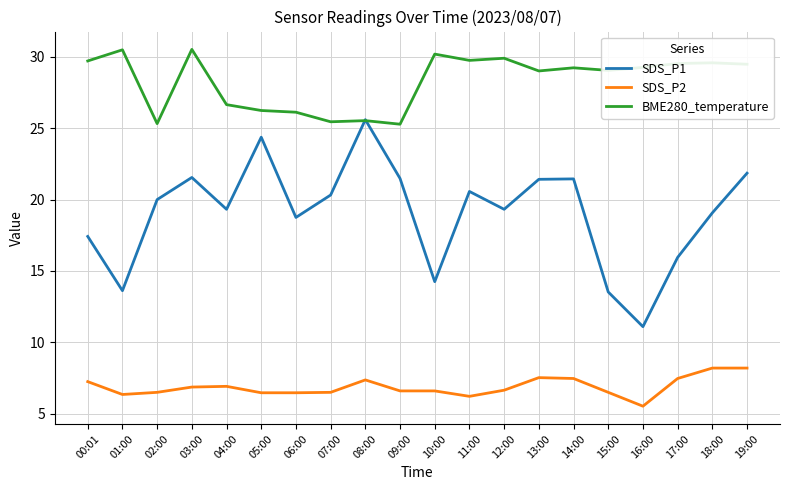

What is the sum of all SDS_P2 values?

137.7